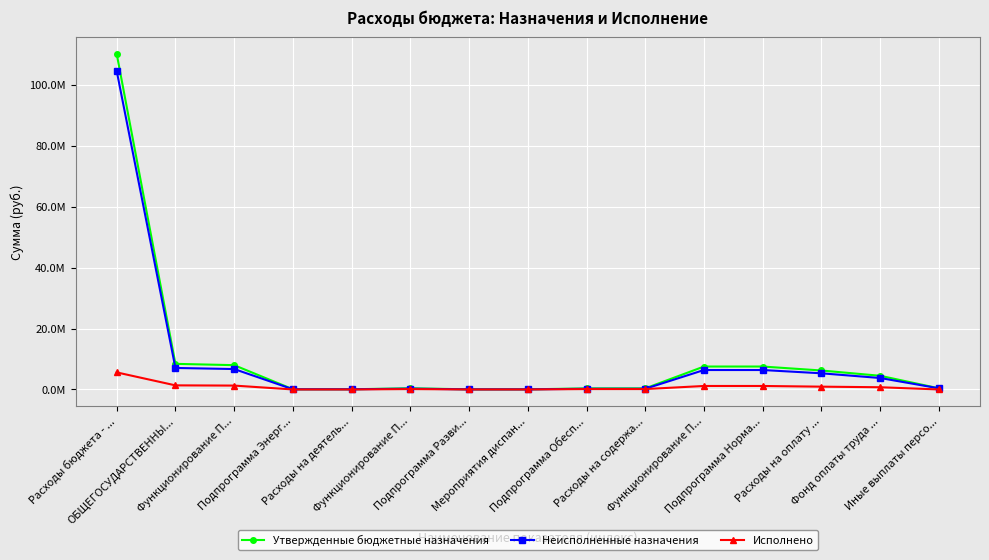

At which category does Исполнено reach its first local peak?

Функционирование П...